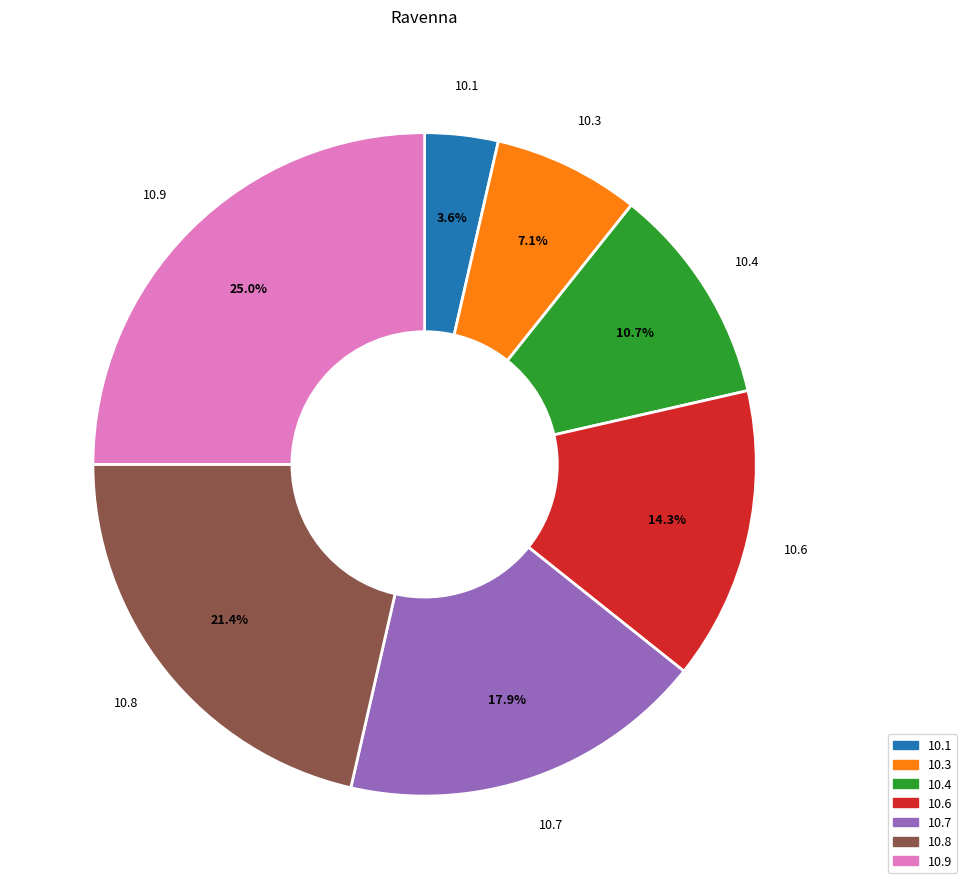

What is the smallest slice in the pie chart?

10.1